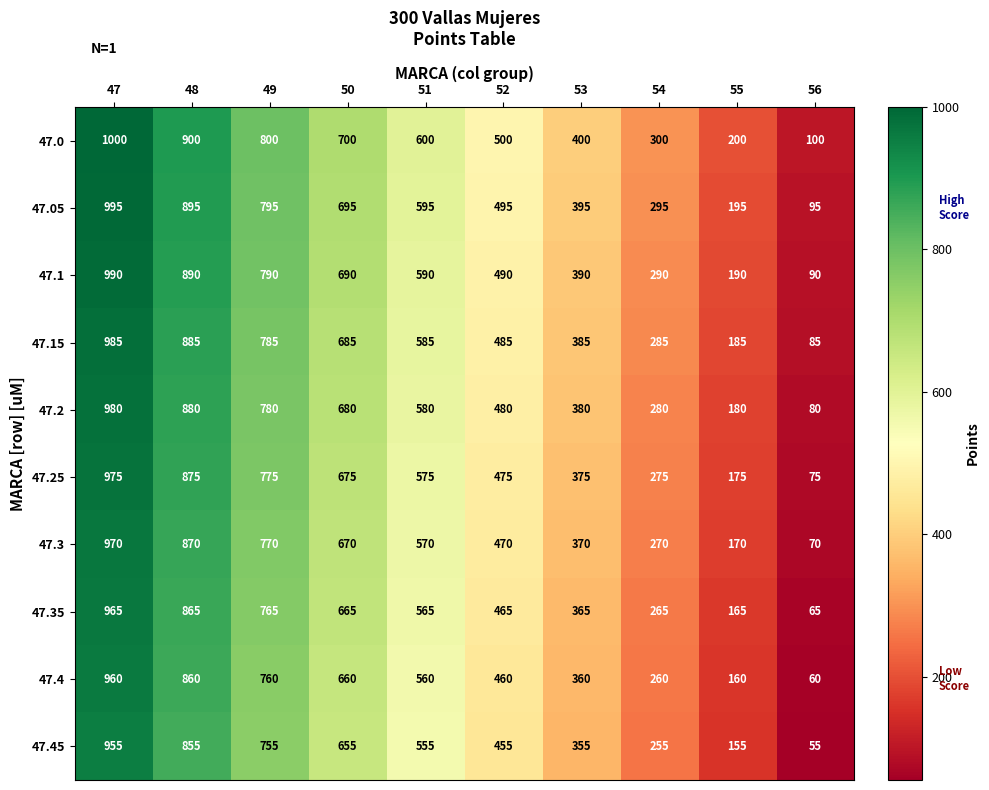

What is the difference between the highest and lowest values at 50?

45